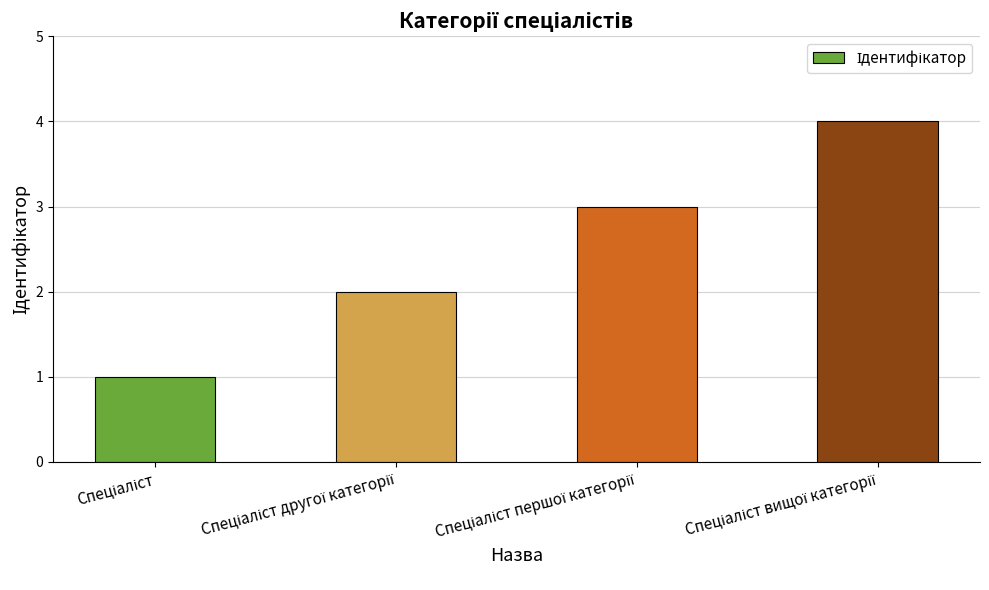

What is the maximum value shown in the chart?

4